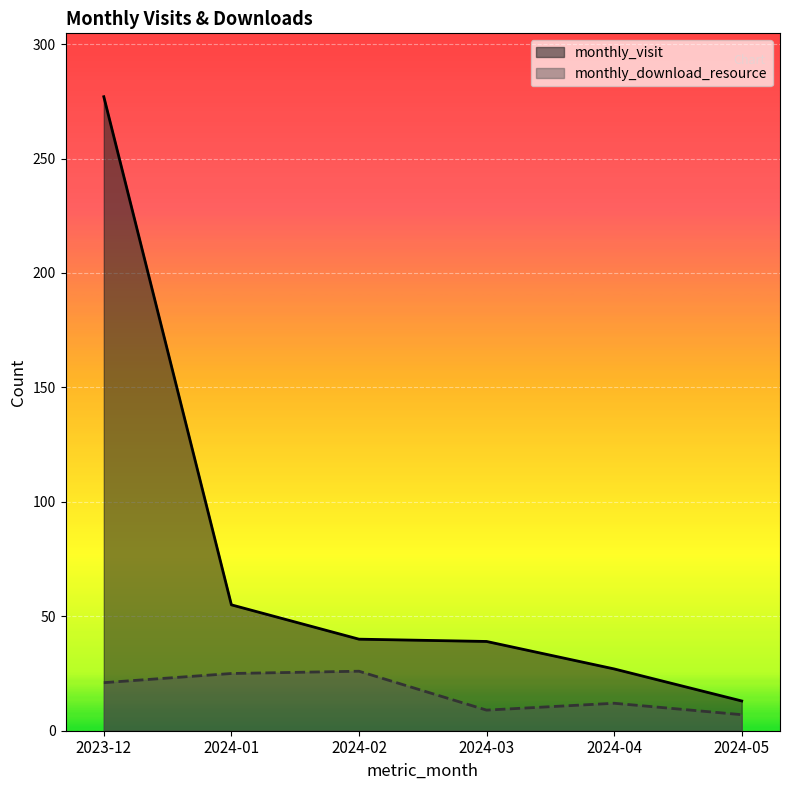

What is the difference between the highest and lowest values at 2024-03?

30